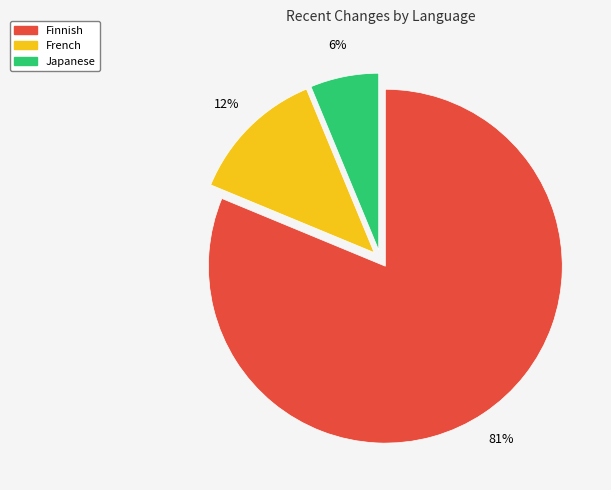

Between Finnish and Japanese, which is larger?

Finnish